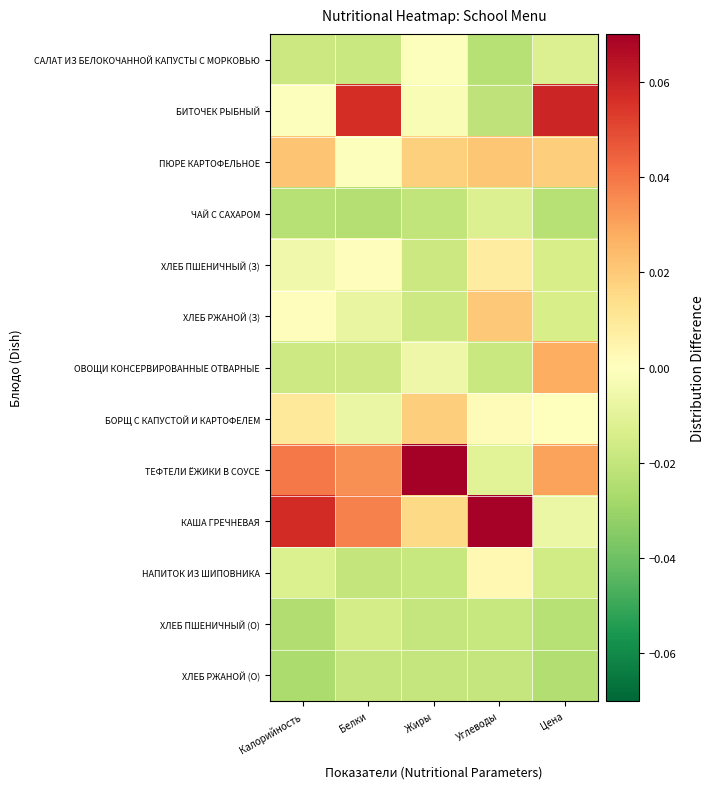

At which category is the sum across all series the highest?

Цена